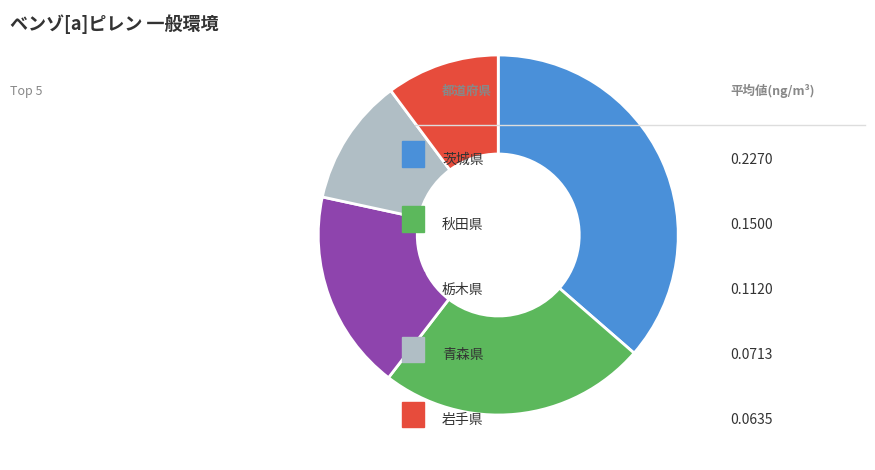

Does any single category account for the majority?

No